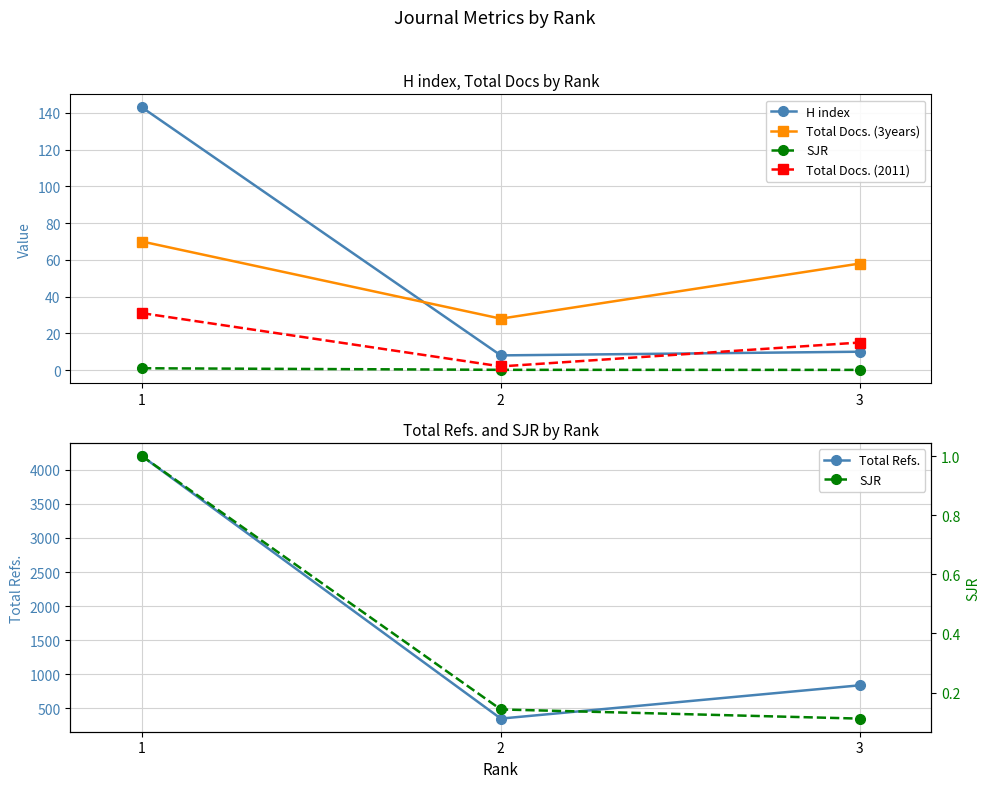

Reading left to right, what are all the values shown in this chart?

H index: 1=143.0	2=8.0	3=10.0
Total Docs. (3years): 1=70.0	2=28.0	3=58.0
SJR: 1=1.0	2=0.1	3=0.1
Total Docs. (2011): 1=31.0	2=2.0	3=15.0
Total Refs.: 1=4199.0	2=351.0	3=839.0